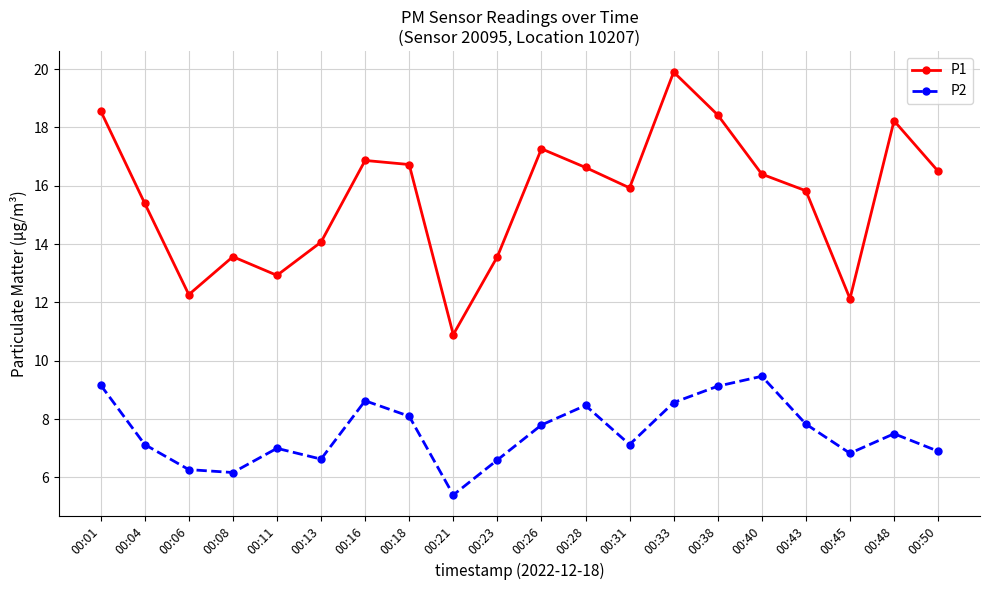

True or false: P1 has a value of 18.6 at 00:01.

True